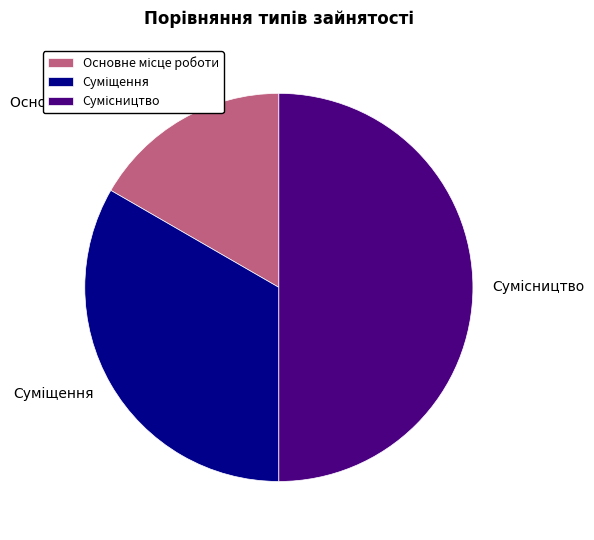

What percentage is the Суміщення slice, to the nearest percent?

33%